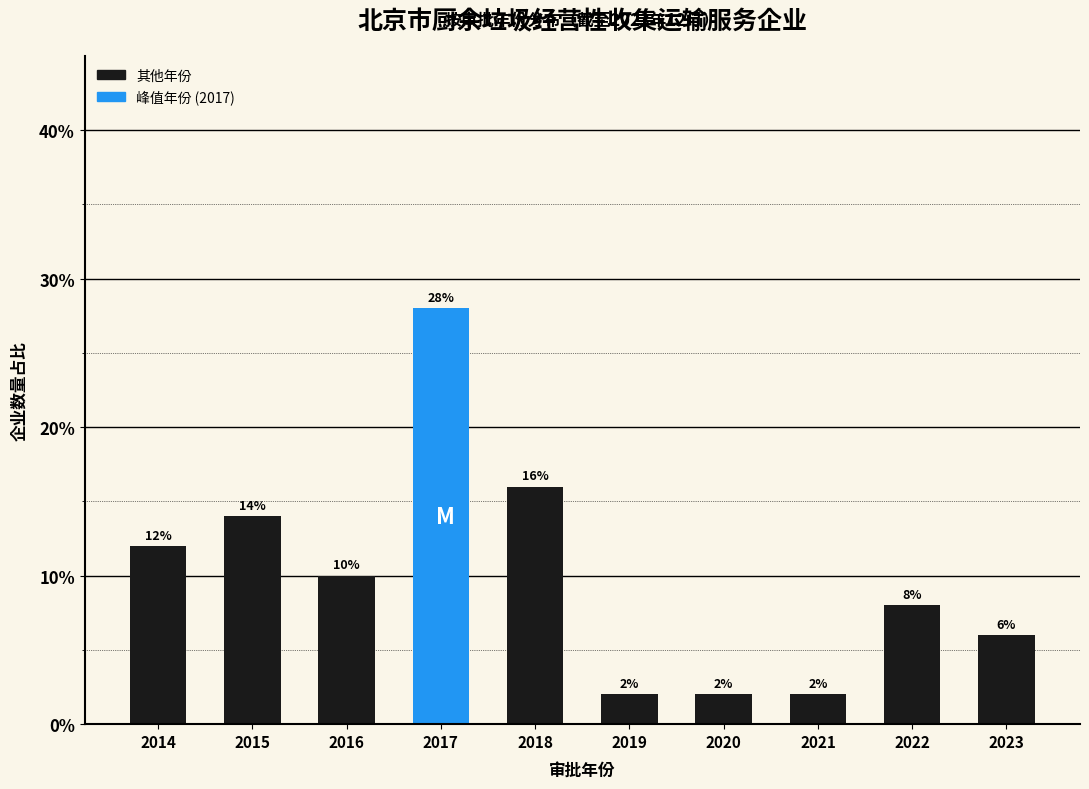

Reading left to right, what are all the values shown in this chart?

12.0	14.0	10.0	28.0	16.0	2.0	2.0	2.0	8.0	6.0